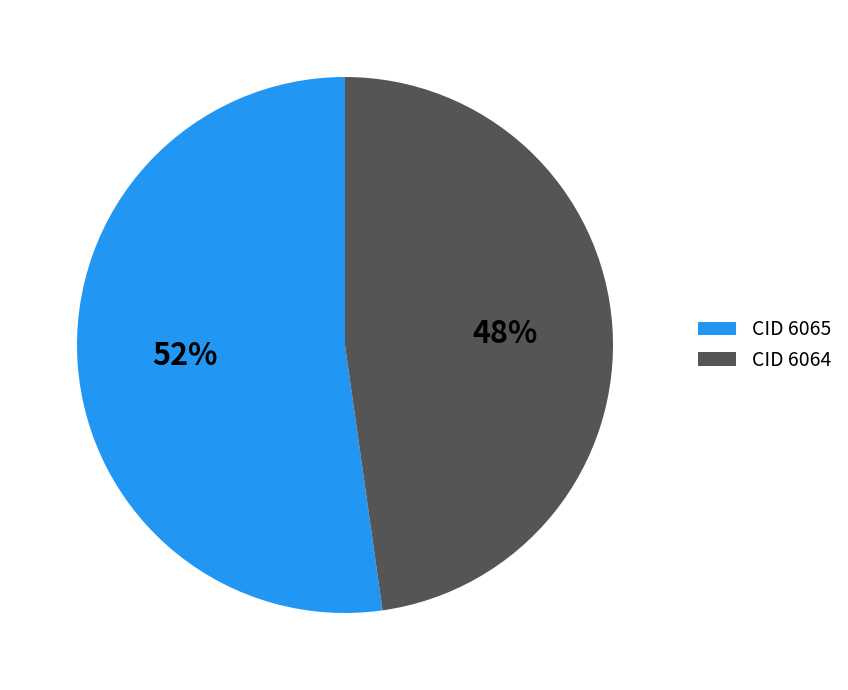

The CID 6065 slice represents 65% of the pie. True or false?

False